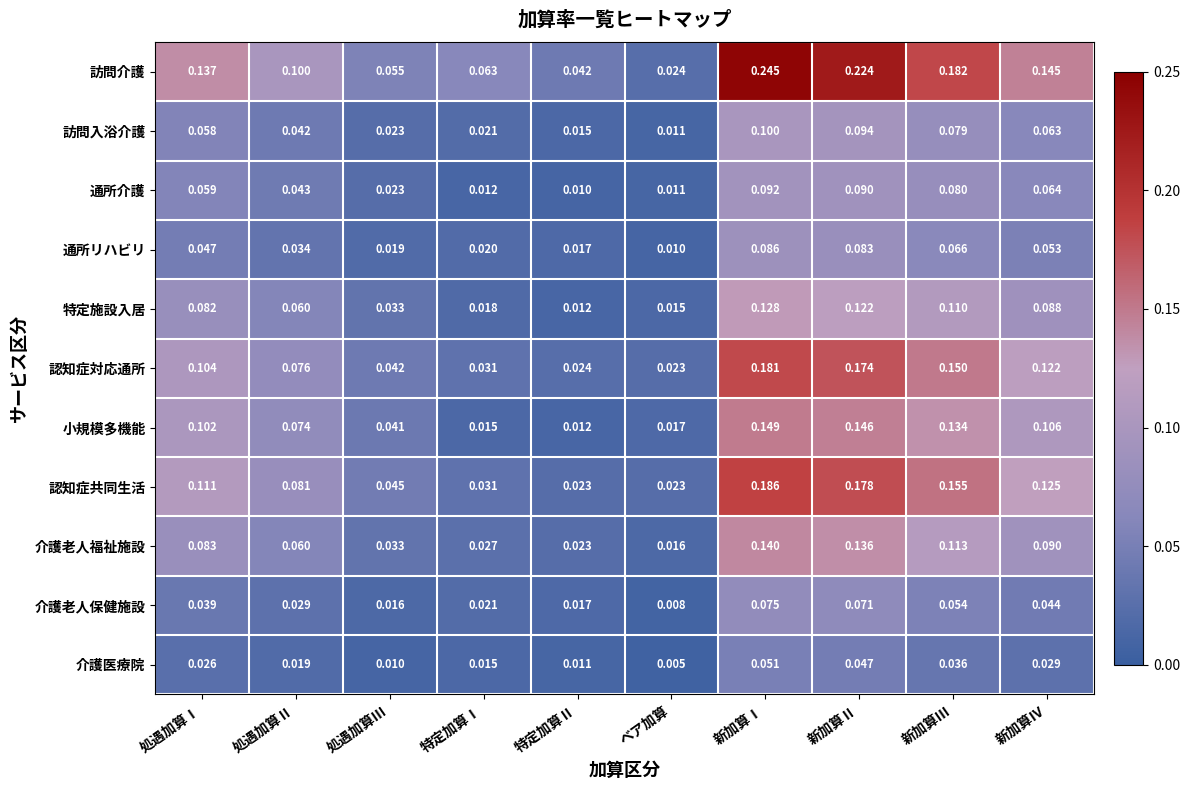

Between 処遇加算Ⅱ and 新加算Ⅰ, which series saw the biggest shift?

訪問介護